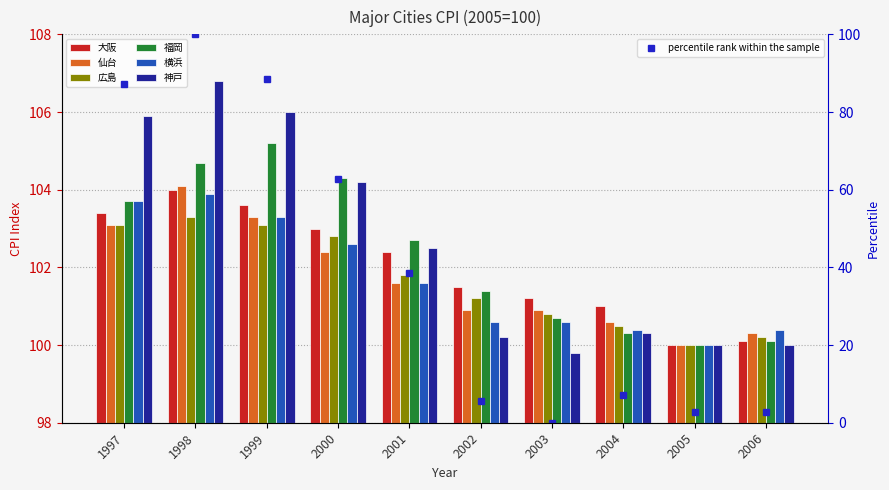

Is it true that 広島 equals 172.7 at 2006?

False